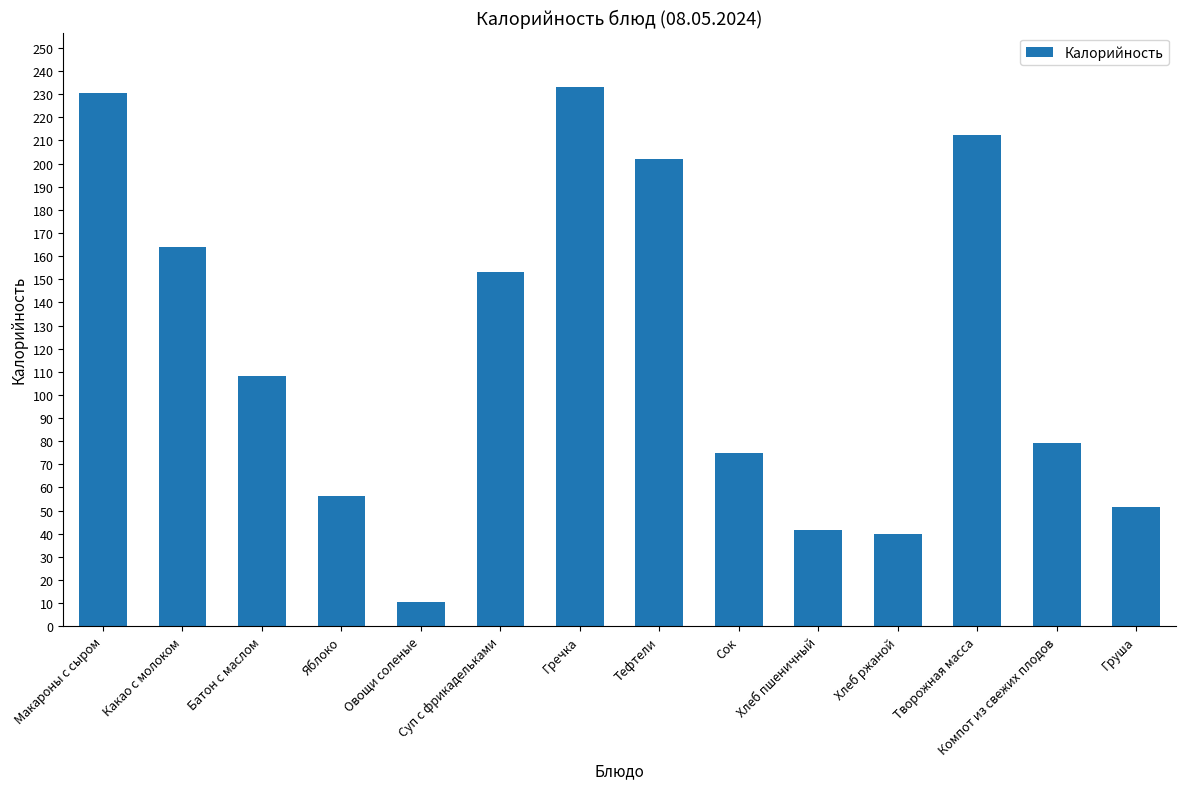

At which category does the chart reach its peak across all series?

Гречка